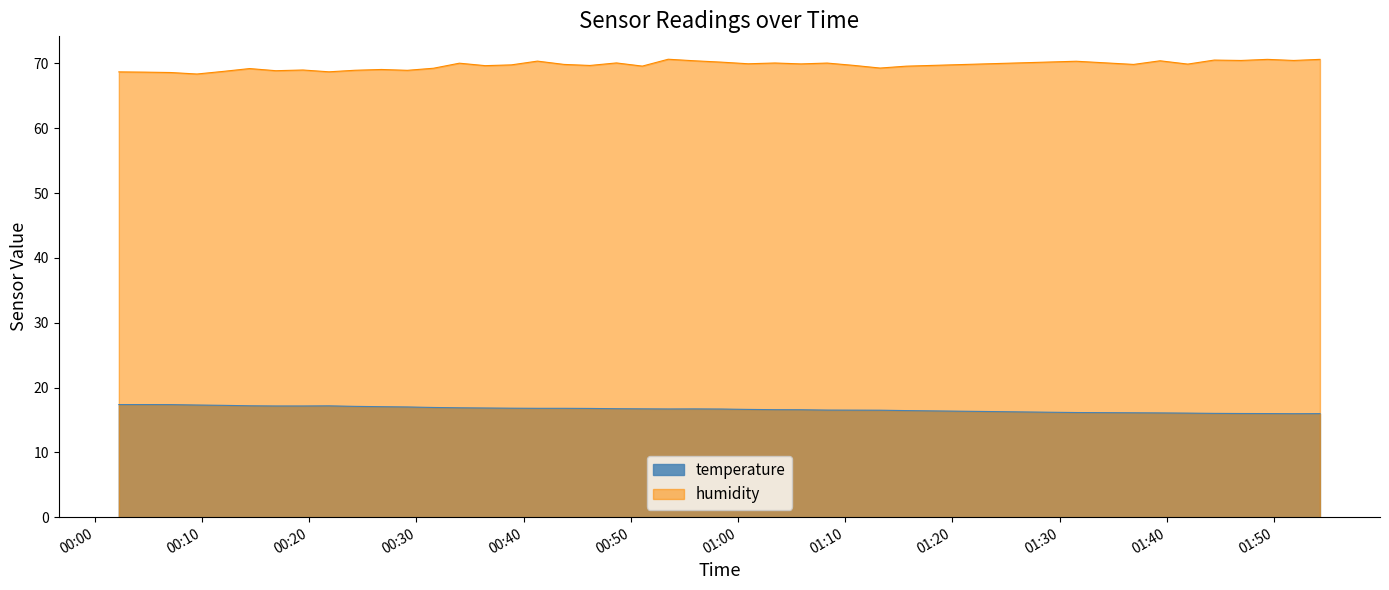

What are all the series names shown in the legend?

temperature, humidity